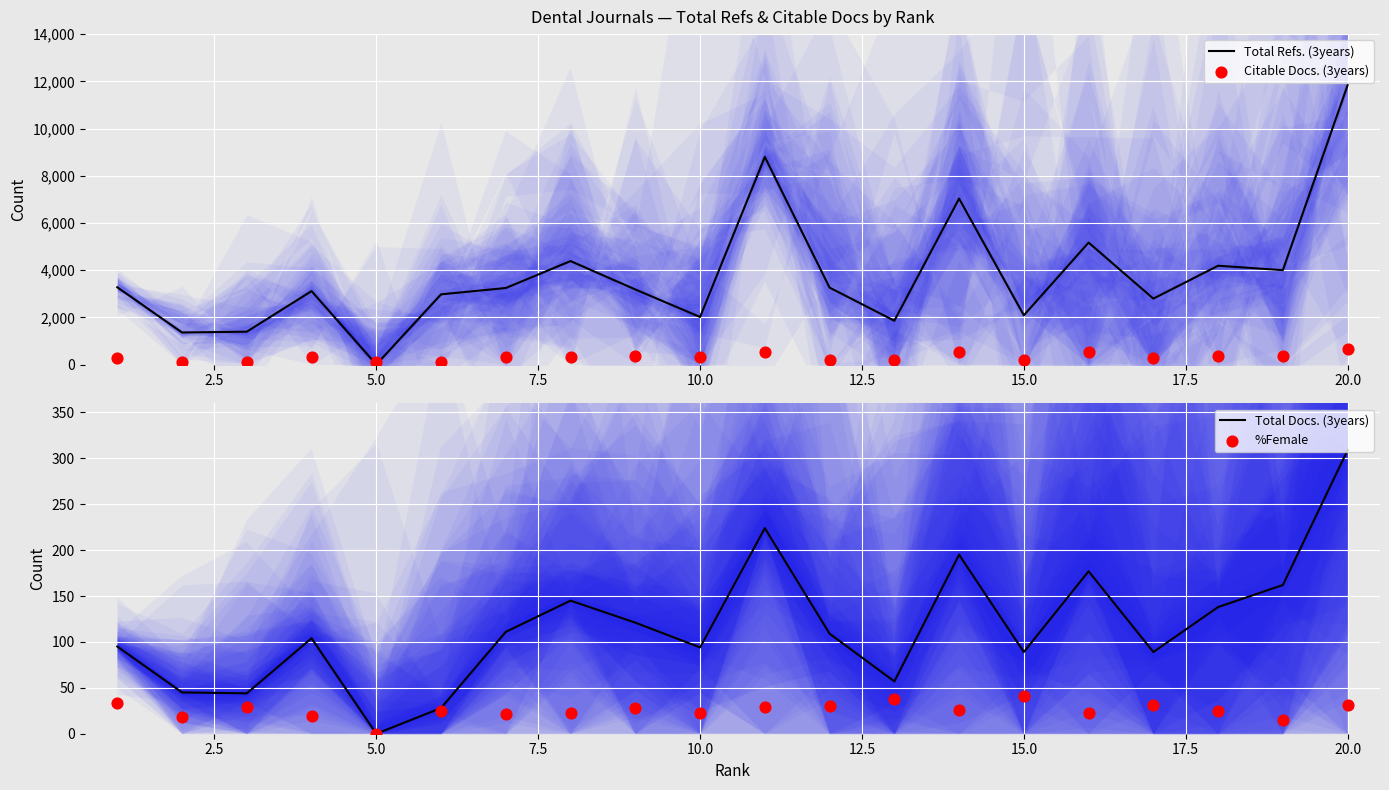

Which series has the largest Y range (max minus min)?

Total Refs. (3years)